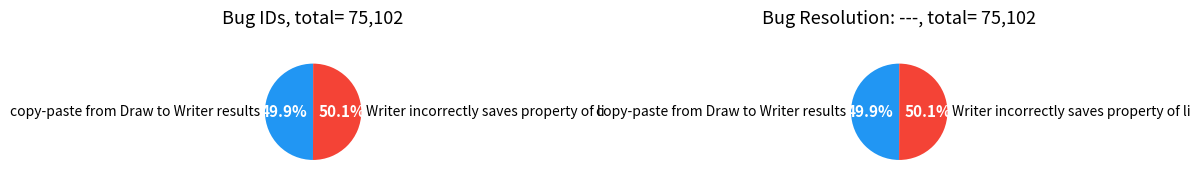

The Bug 37591 slice represents 40% of the pie. True or false?

False